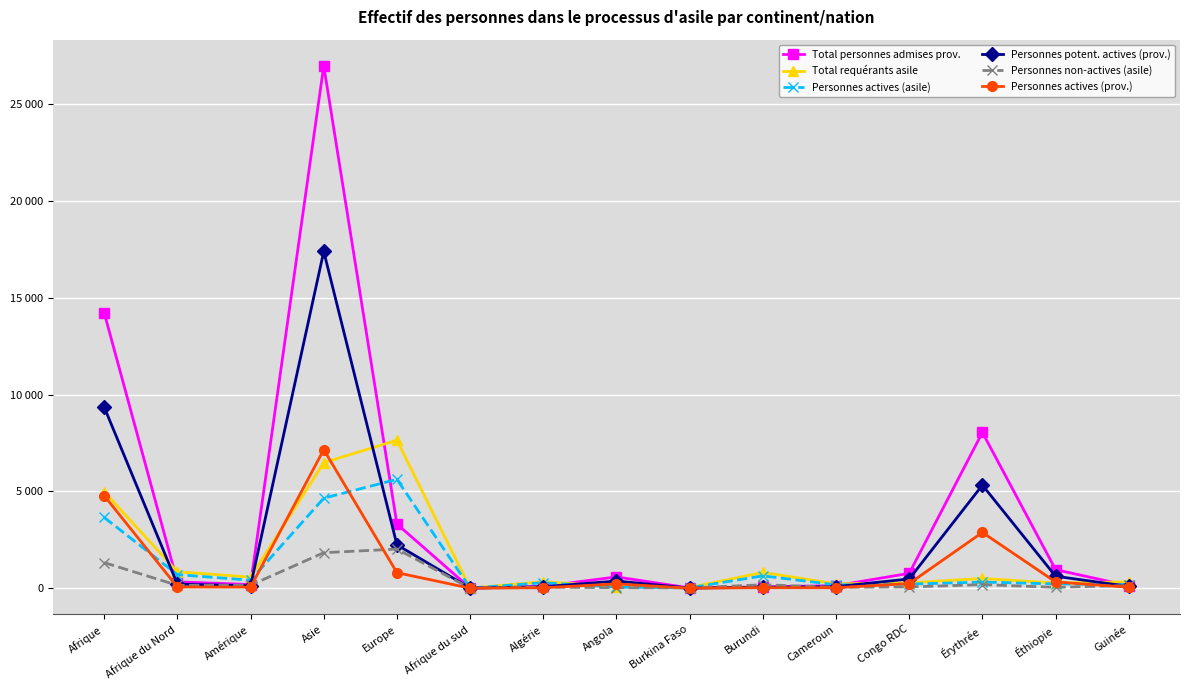

Which category has the highest value in the Personnes actives (asile) series?

Europe